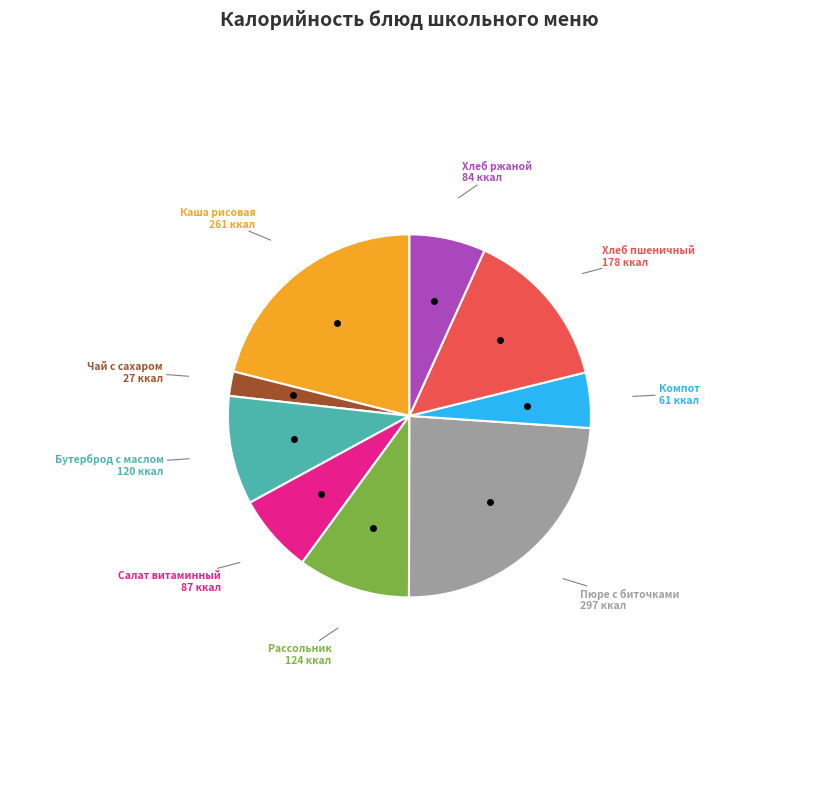

How many slices are in this pie chart?

9